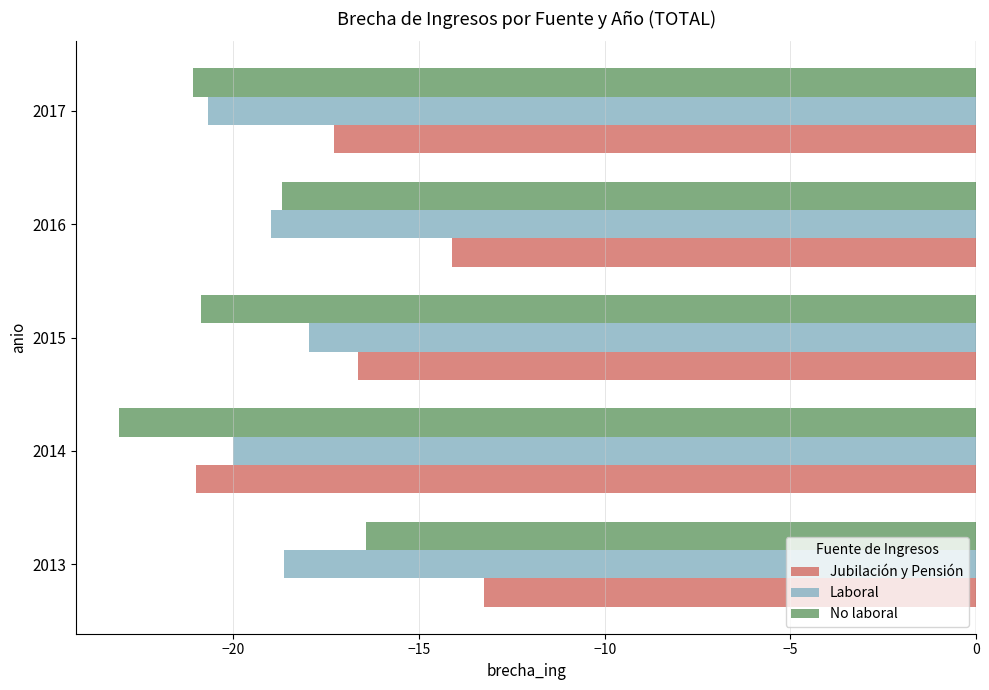

What is the average value of the No laboral series?

-20.0